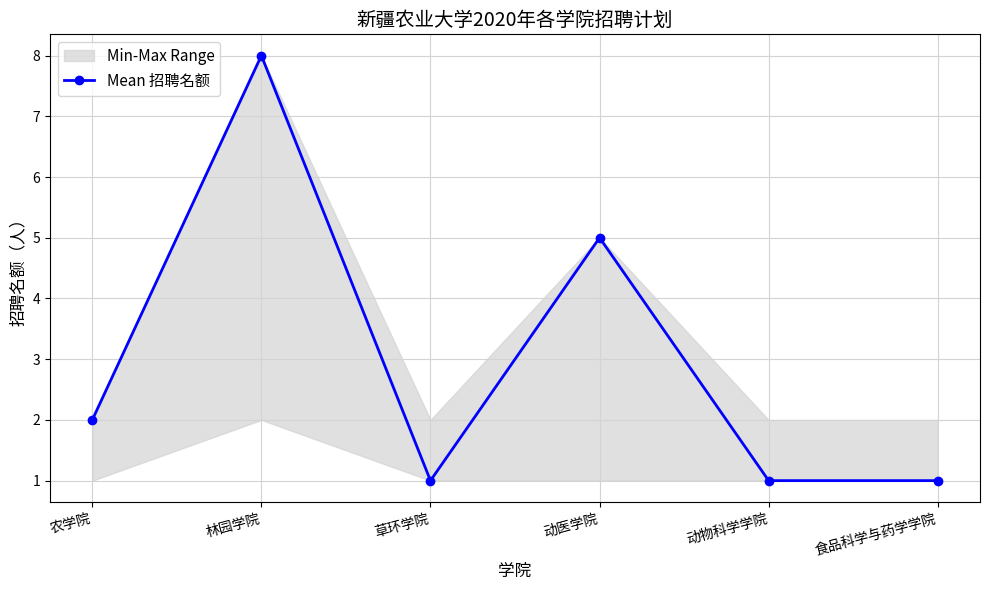

Which category has the highest value across all series?

林园学院